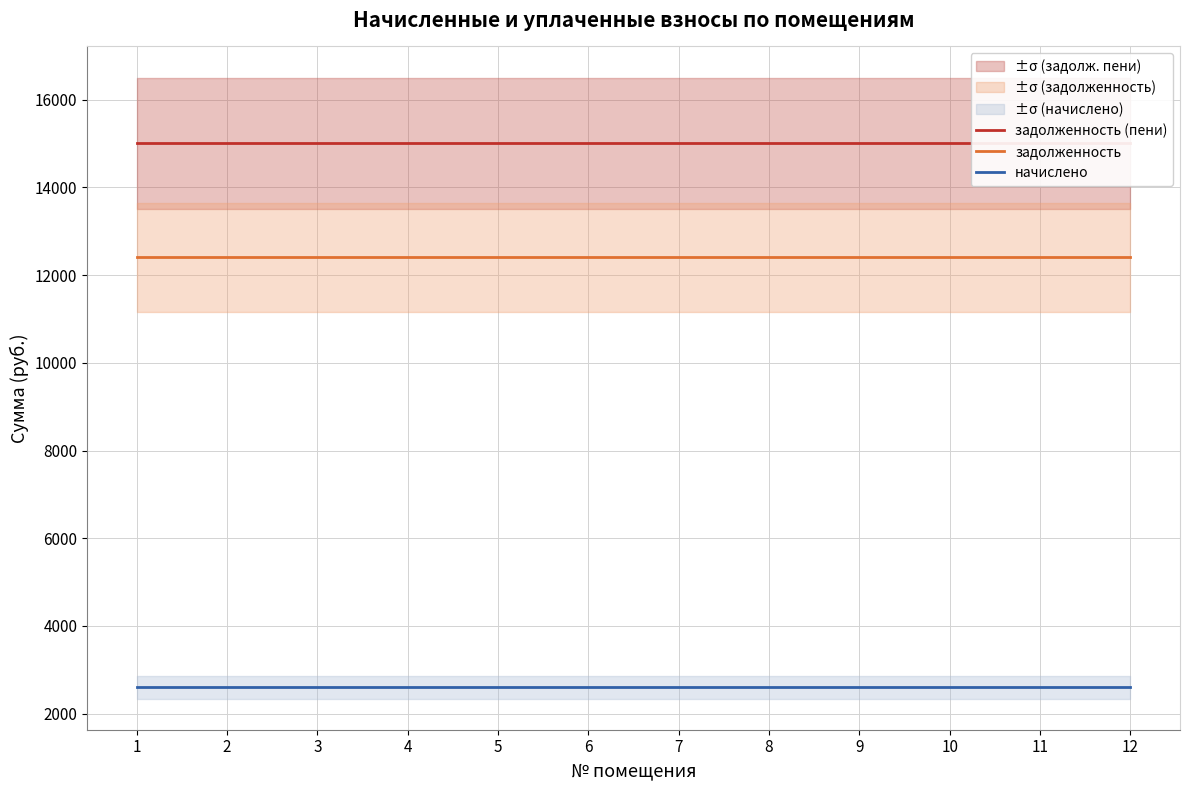

How many series are shown in this chart?

3